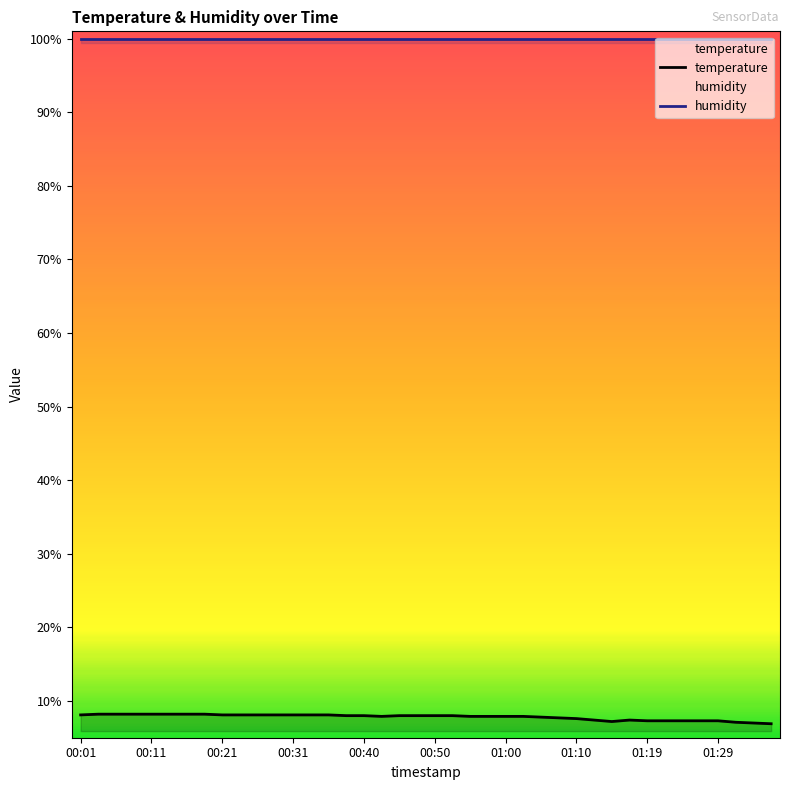

What is the approximate value of temperature at 18?

8.0